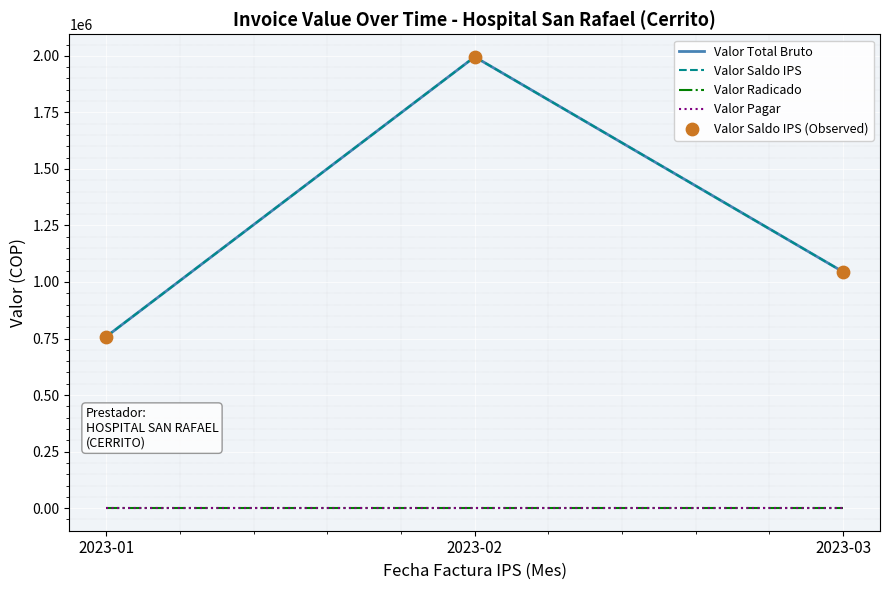

Is this an area chart (filled region under the line)?

No